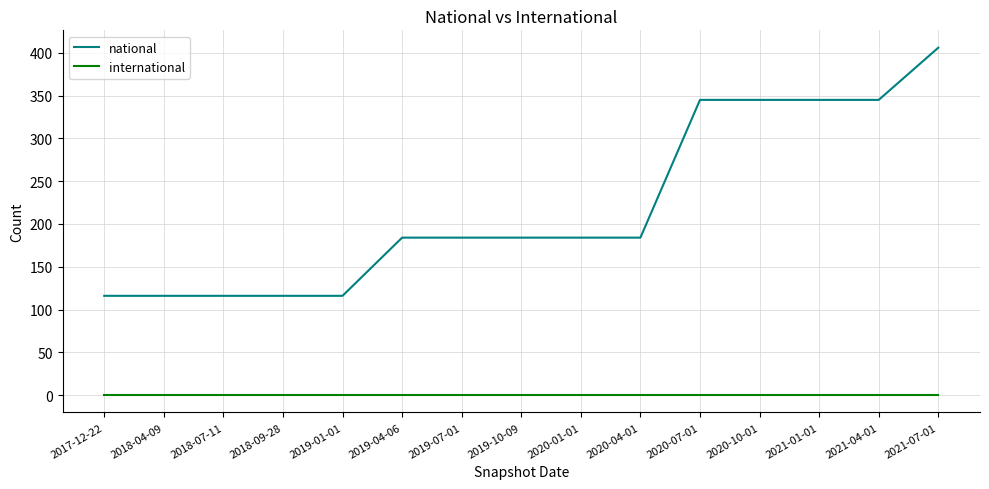

At which category does the chart reach its peak across all series?

2021-07-01